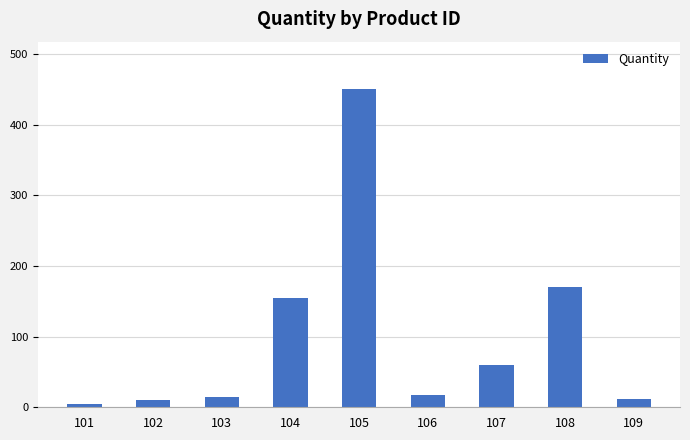

What is the difference between the second highest and second lowest values?

160